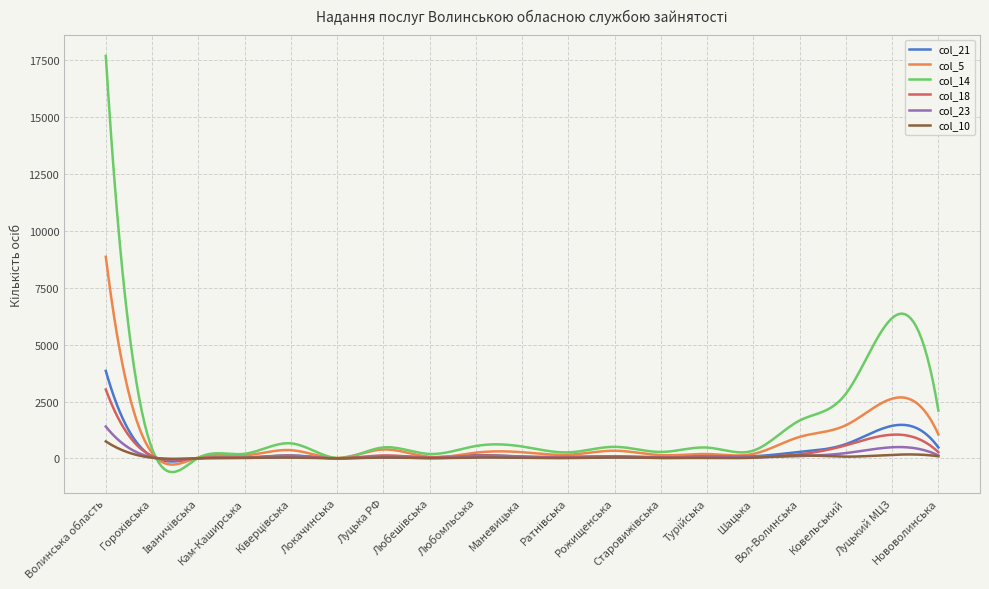

What is the maximum value shown in the chart?

17697.0